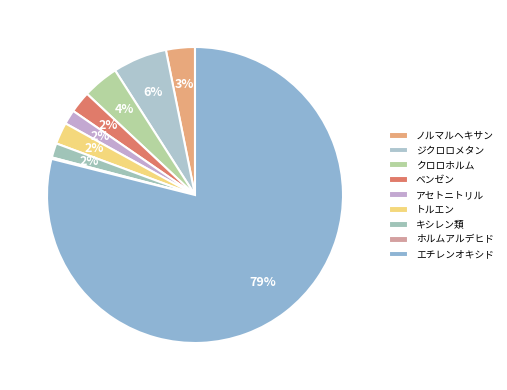

How many slices are in this pie chart?

9